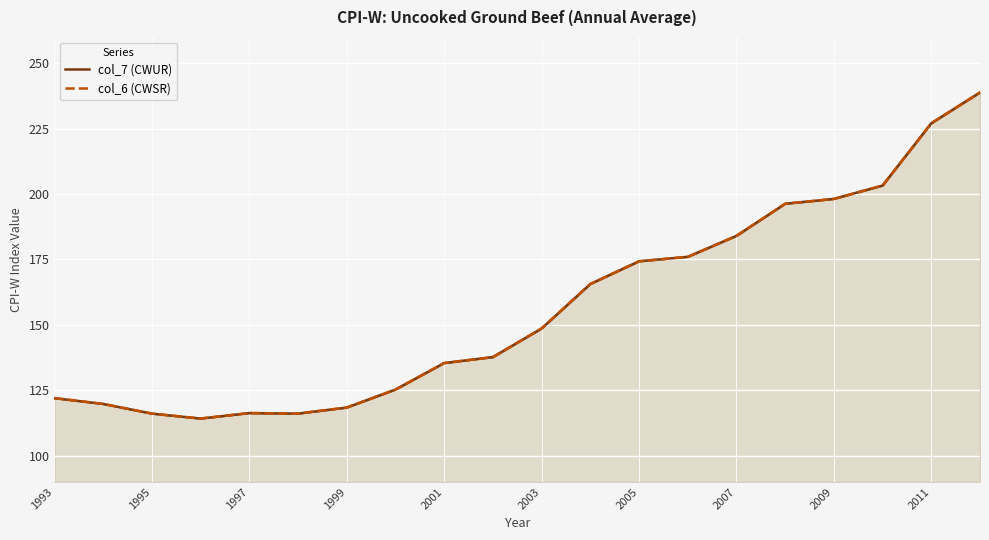

True or false: col_6 (CWSR) has a value of 148.6 at 2003.

True